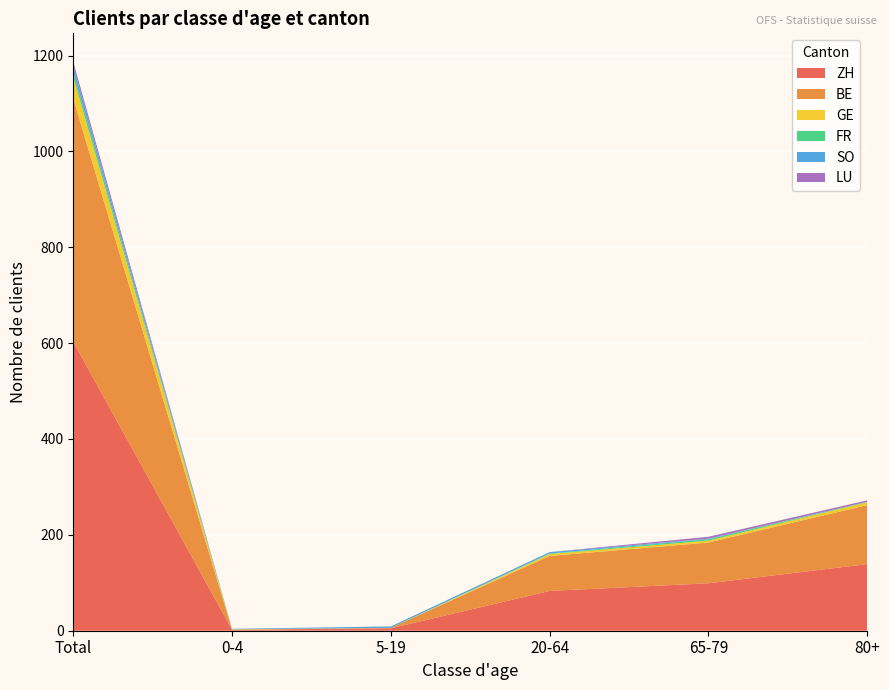

Reading left to right, transcribe all the data shown in this chart.

ZH: Total=603	0-4=2	5-19=5	20-64=83	65-79=99	80+=139
BE: Total=507	0-4=0	5-19=1	20-64=73	65-79=85	80+=123
GE: Total=45	0-4=1	5-19=0	20-64=4	65-79=4	80+=6
FR: Total=11	0-4=0	5-19=0	20-64=1	65-79=3	80+=1
SO: Total=12	0-4=1	5-19=3	20-64=3	65-79=1	80+=0
LU: Total=9	0-4=0	5-19=0	20-64=0	65-79=4	80+=3